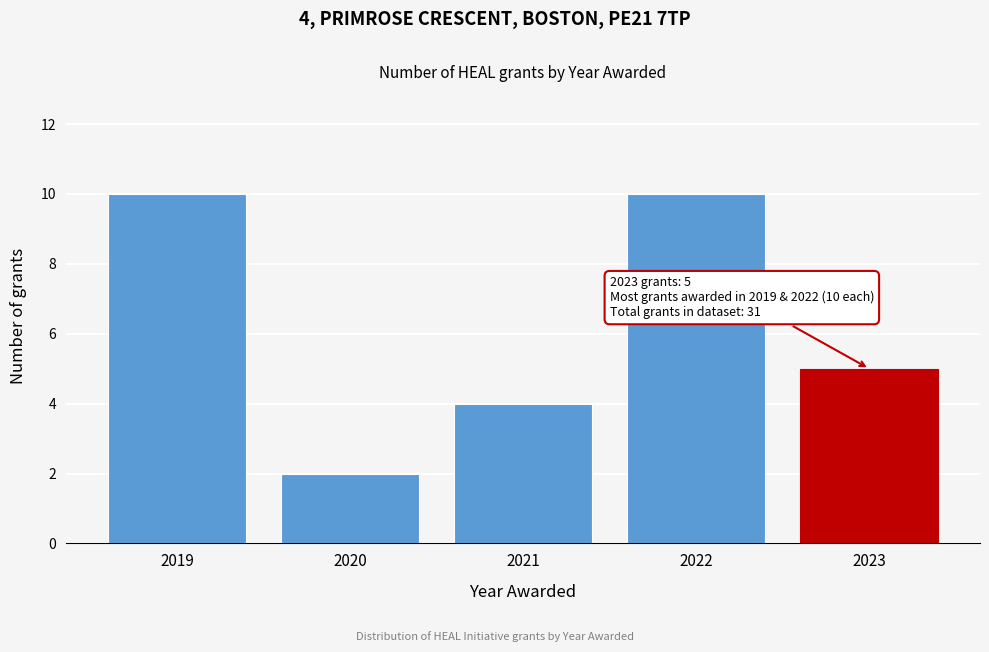

Reading left to right, extract all data points from this chart.

10	2	4	10	5